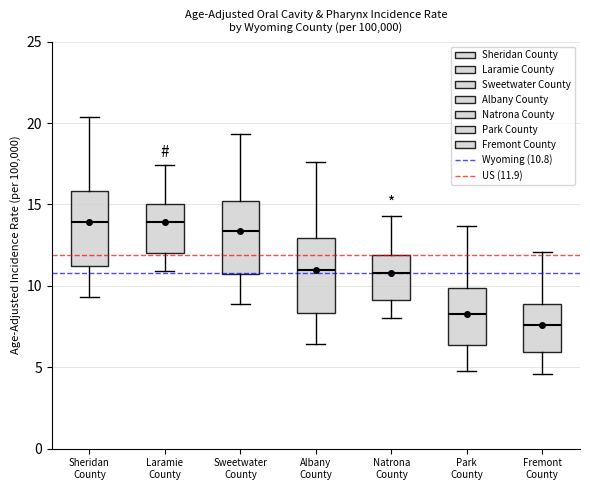

Reading left to right, transcribe this box plot: for each box, give where its median line is, the range the box spans, and where its two whiskers end, as read against the y-axis. The values are not printed on the chart, so give them approximately, as read against the axis.

Sheridan County: median 14.0, box 11.0 to 16.0, whiskers 9.5 to 20.5
Laramie County: median 14.0, box 12.0 to 15.0, whiskers 11.0 to 17.5
Sweetwater County: median 13.5, box 10.5 to 15.0, whiskers 9.0 to 19.5
Albany County: median 11.0, box 8.5 to 13.0, whiskers 6.5 to 17.5
Natrona County: median 11.0, box 9.0 to 12.0, whiskers 8.0 to 14.5
Park County: median 8.5, box 6.5 to 10.0, whiskers 5.0 to 13.5
Fremont County: median 7.5, box 6.0 to 9.0, whiskers 4.5 to 12.0